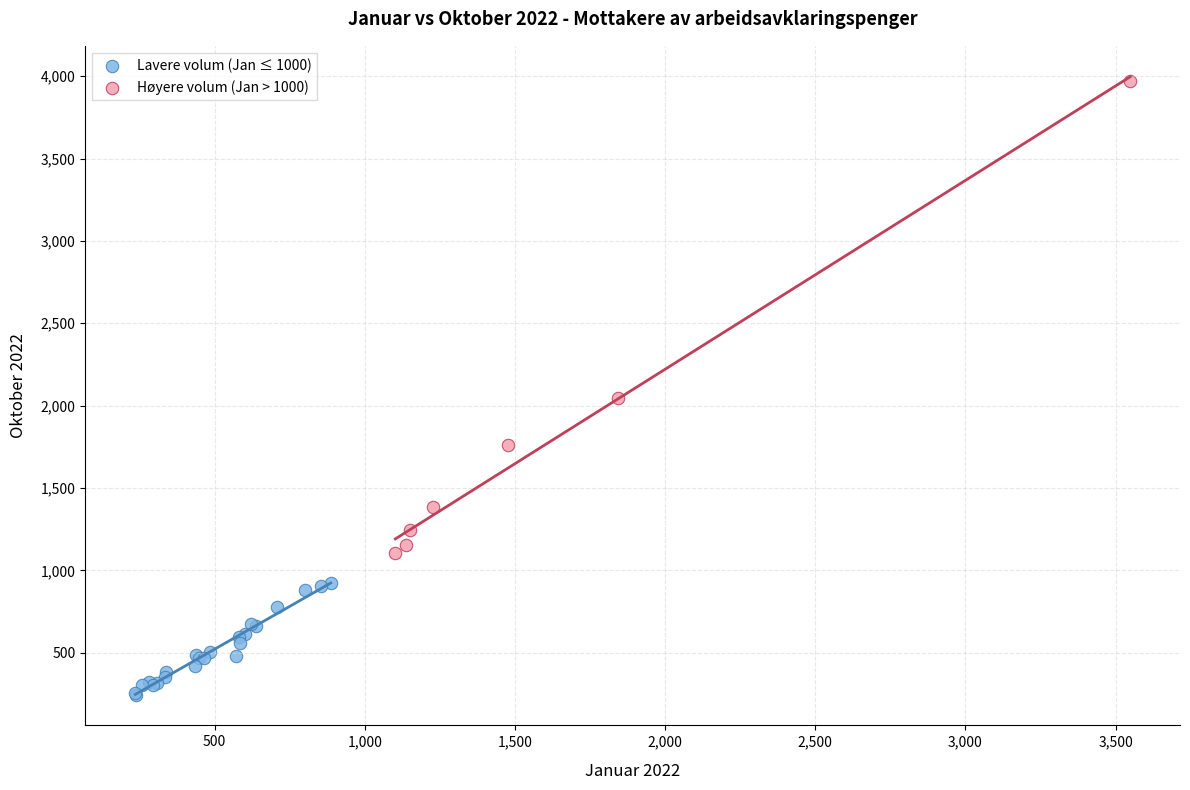

Which series has the largest Y range (max minus min)?

Høyere volum (Jan > 1000)